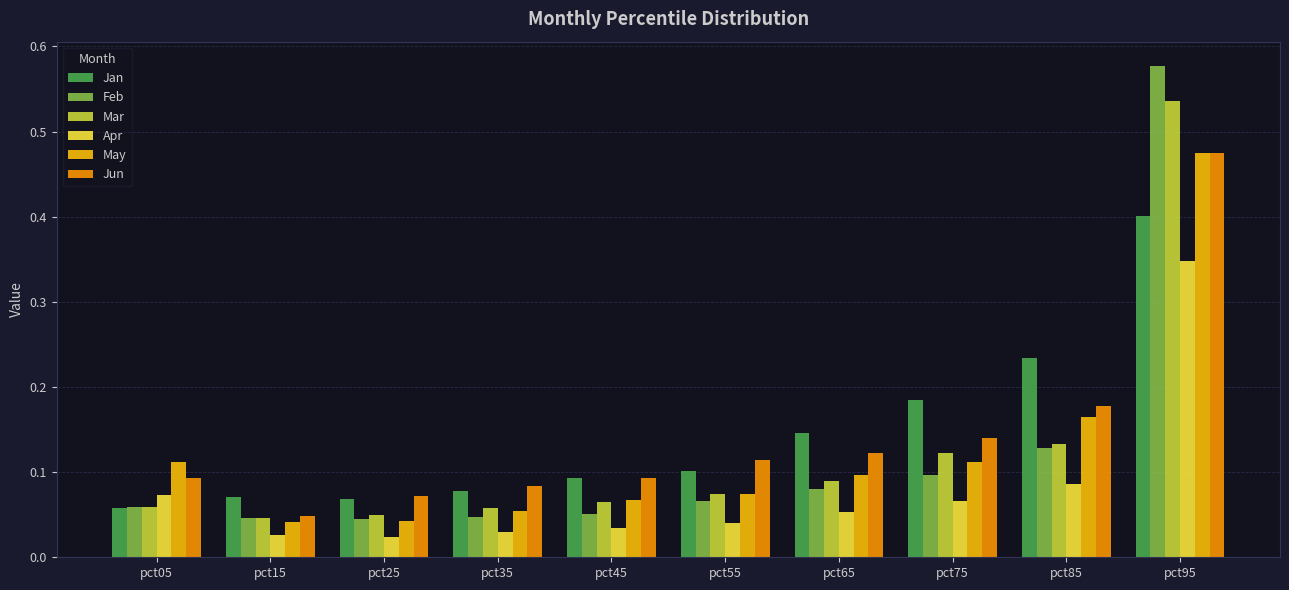

The Jun series shows 0.1 at pct45. True or false?

True